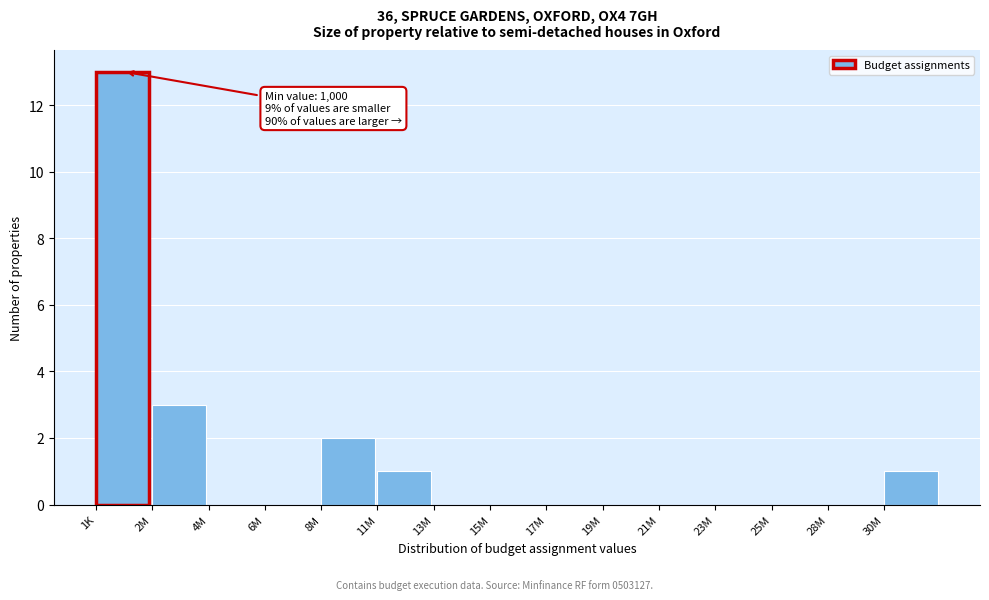

Reading left to right, what are all the values shown in this chart?

1K=13	2M=3	4M=0	6M=0	8M=2	11M=1	13M=0	15M=0	17M=0	19M=0	21M=0	23M=0	25M=0	28M=0	30M=1